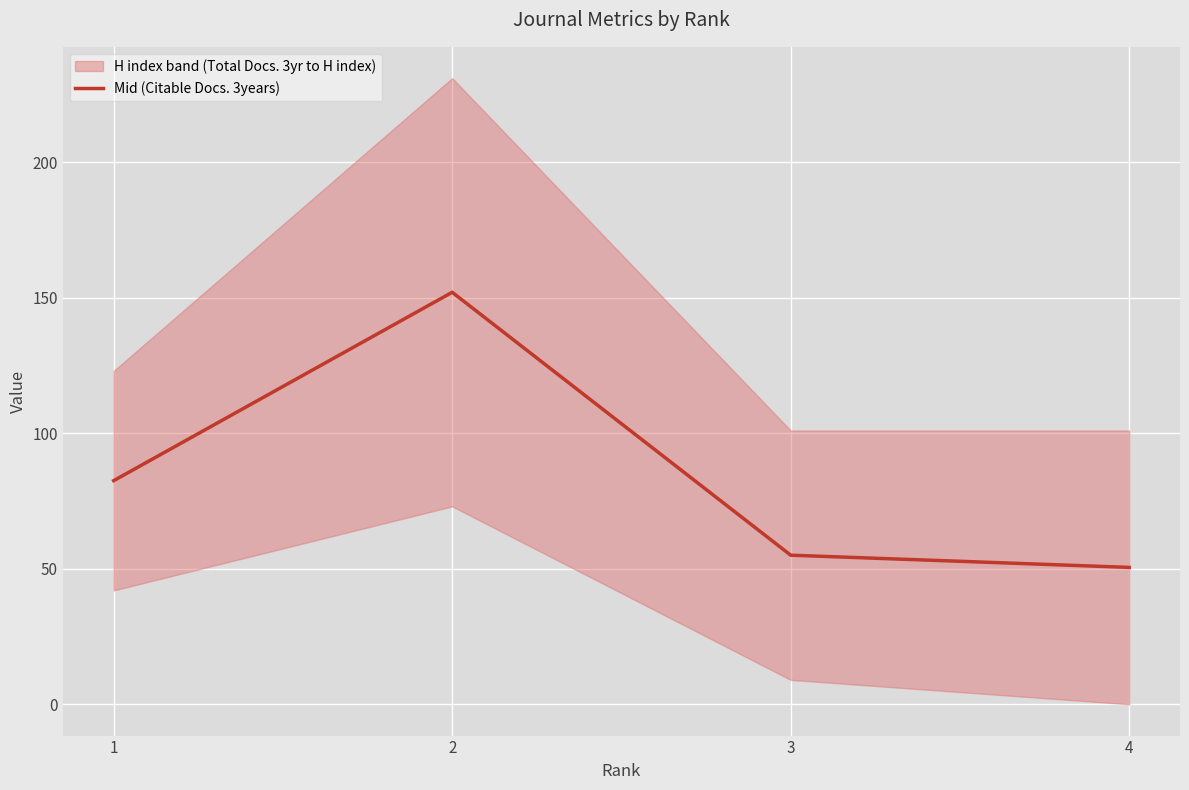

Which label corresponds to the smallest value in the chart?

4